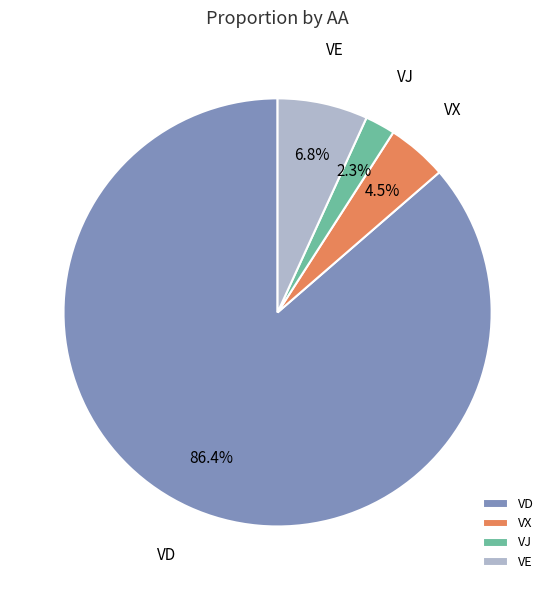

Which category has the biggest portion of the pie?

VD